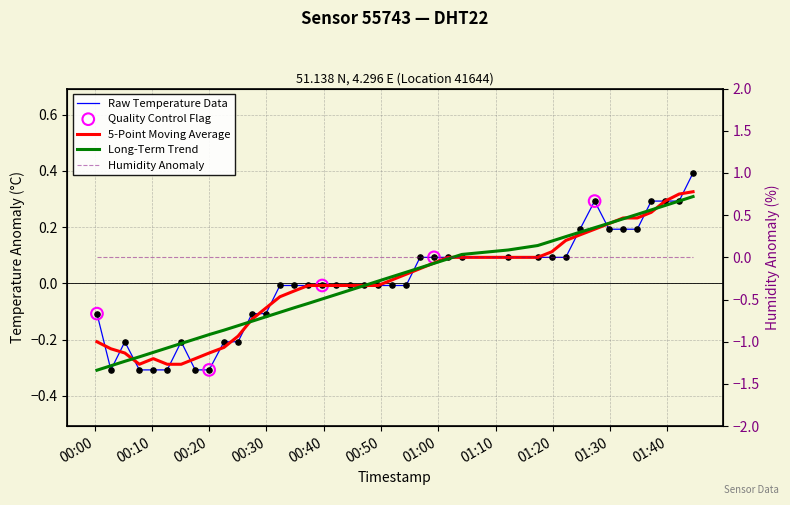

Between 2023-08-06T01:17:21 and 2023-08-06T00:20:00, which is larger?

2023-08-06T01:17:21